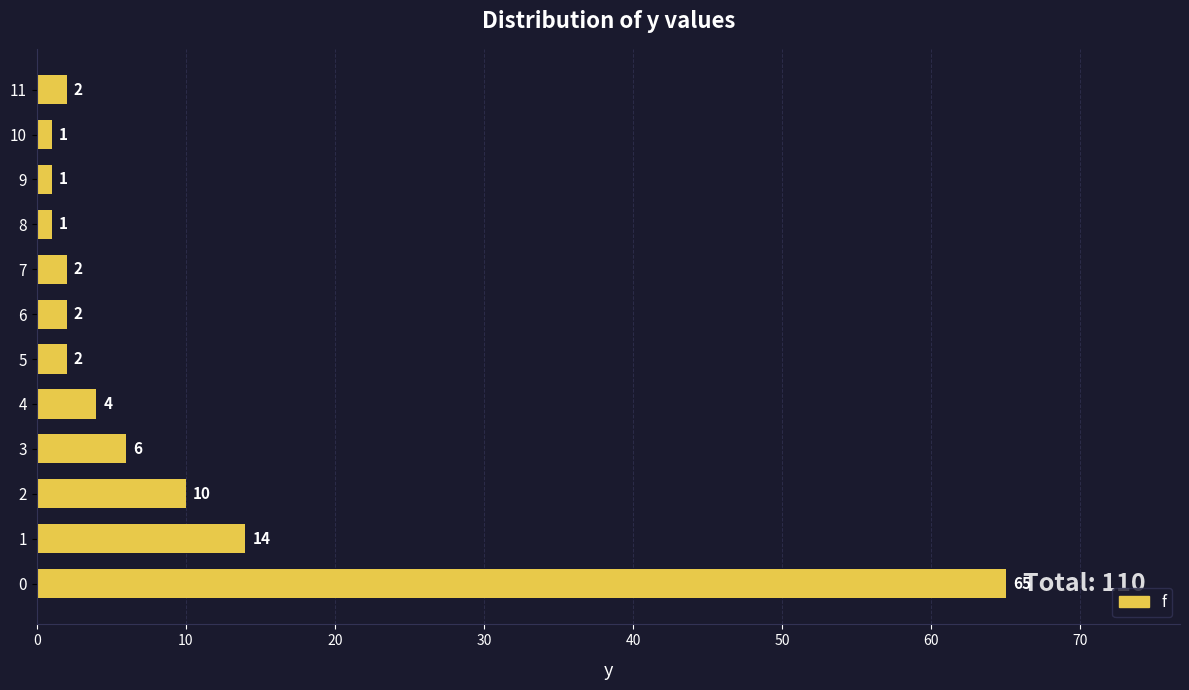

What is the minimum value shown in the chart?

1